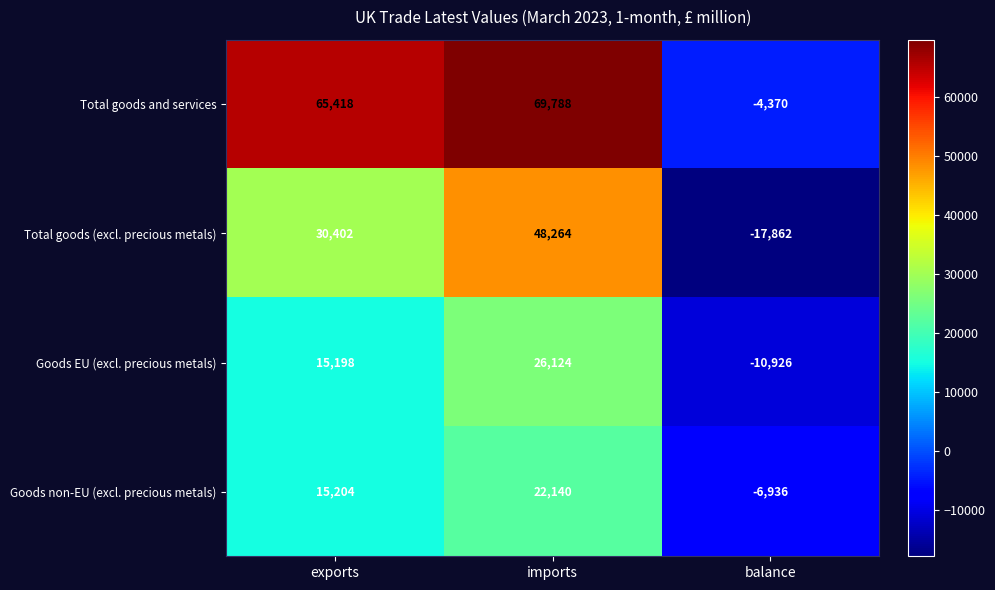

What is the difference between the maximum and minimum values in the Goods EU (excl. precious metals) series?

37050